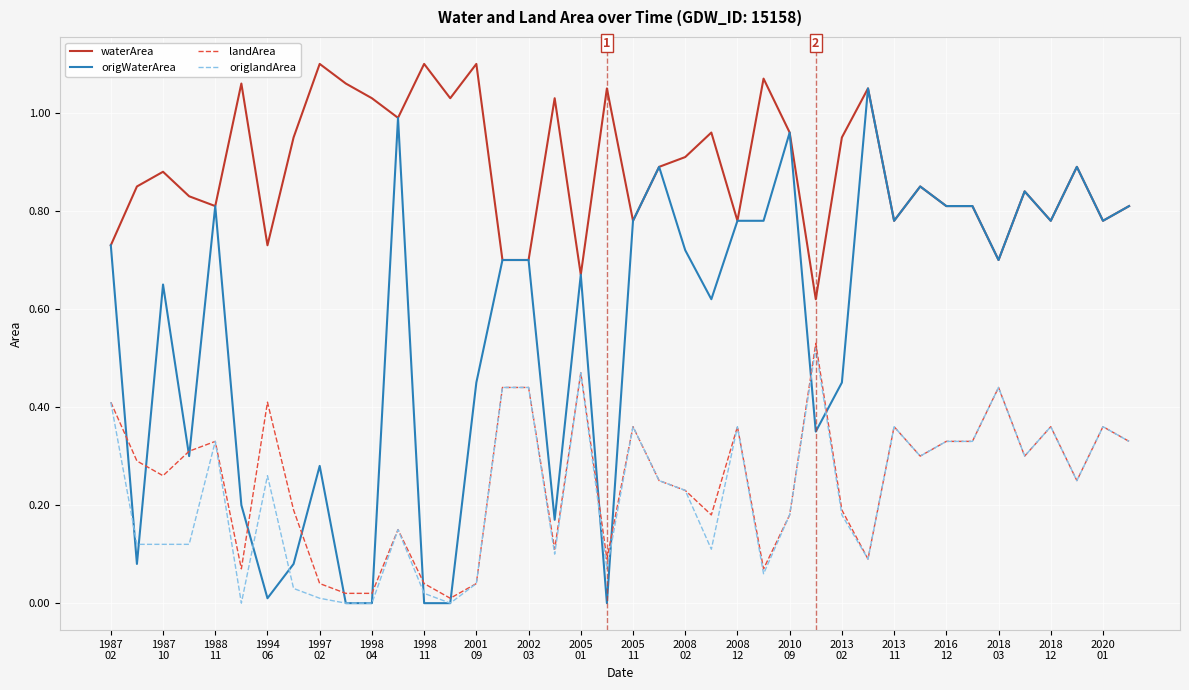

Which series has the widest spread of values?

origWaterArea